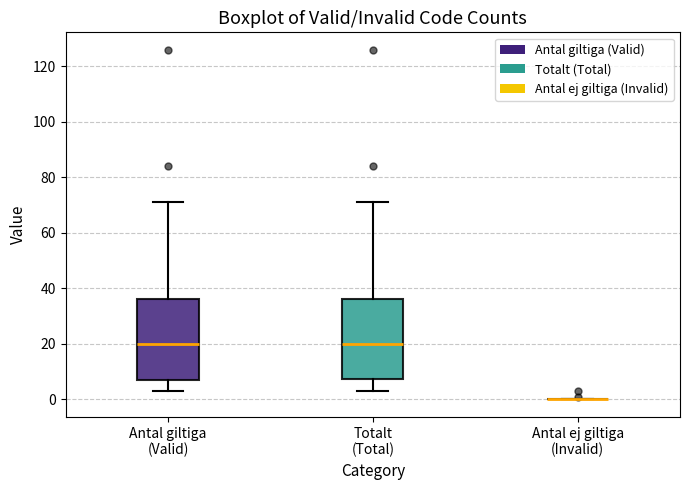

Reading left to right, transcribe this box plot: for each box, give where its median line is, the range the box spans, and where its two whiskers end, as read against the y-axis. The values are not printed on the chart, so give them approximately, as read against the axis.

Antal giltiga (Valid): median 20, box 8 to 36, whiskers 4 to 72
Totalt (Total): median 20, box 8 to 36, whiskers 4 to 72
Antal ej giltiga (Invalid): box collapsed to a line at 0, whiskers 0 to 0